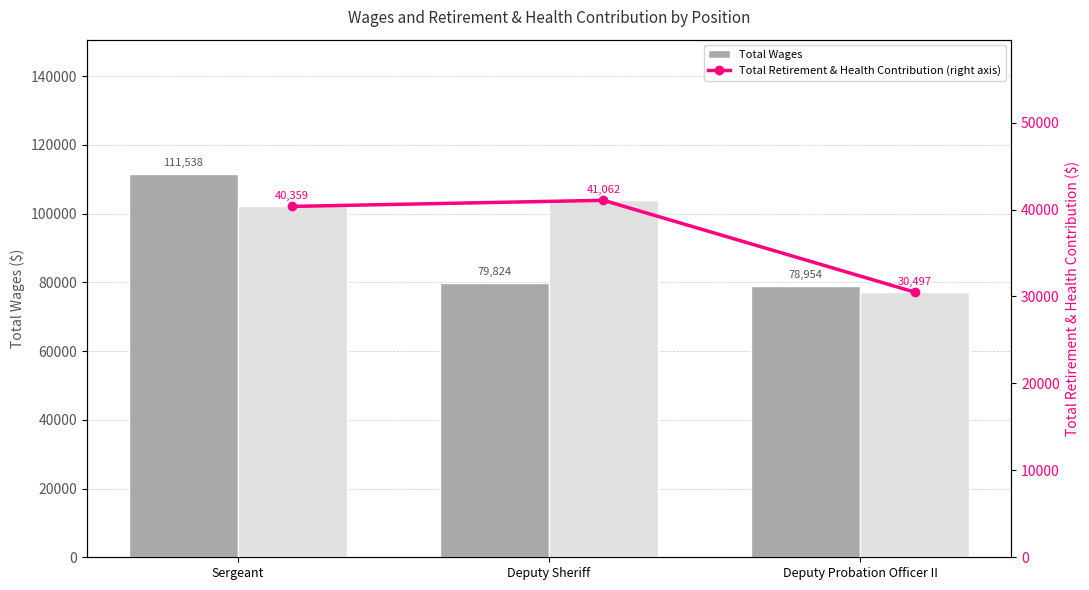

At which category does the chart reach its peak across all series?

Sergeant